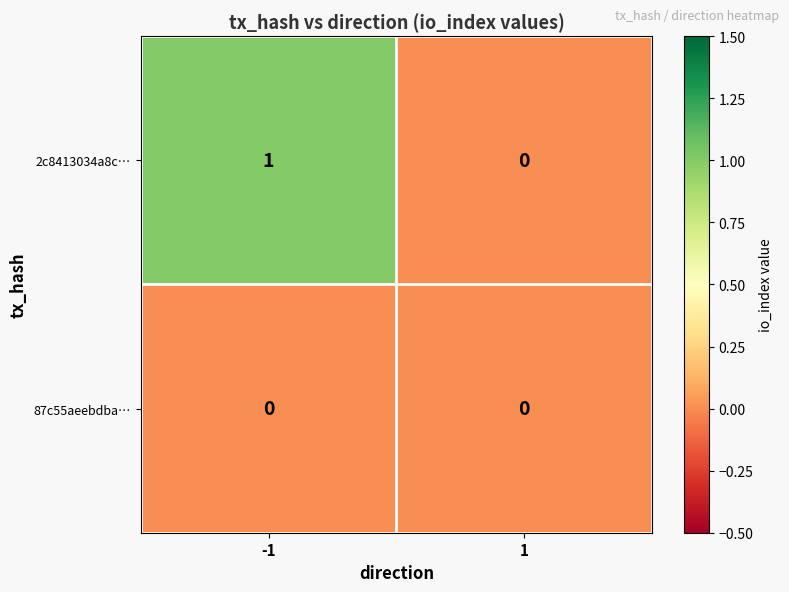

True or false: 2c8413034a8c… has a value of 1 at -1.

True